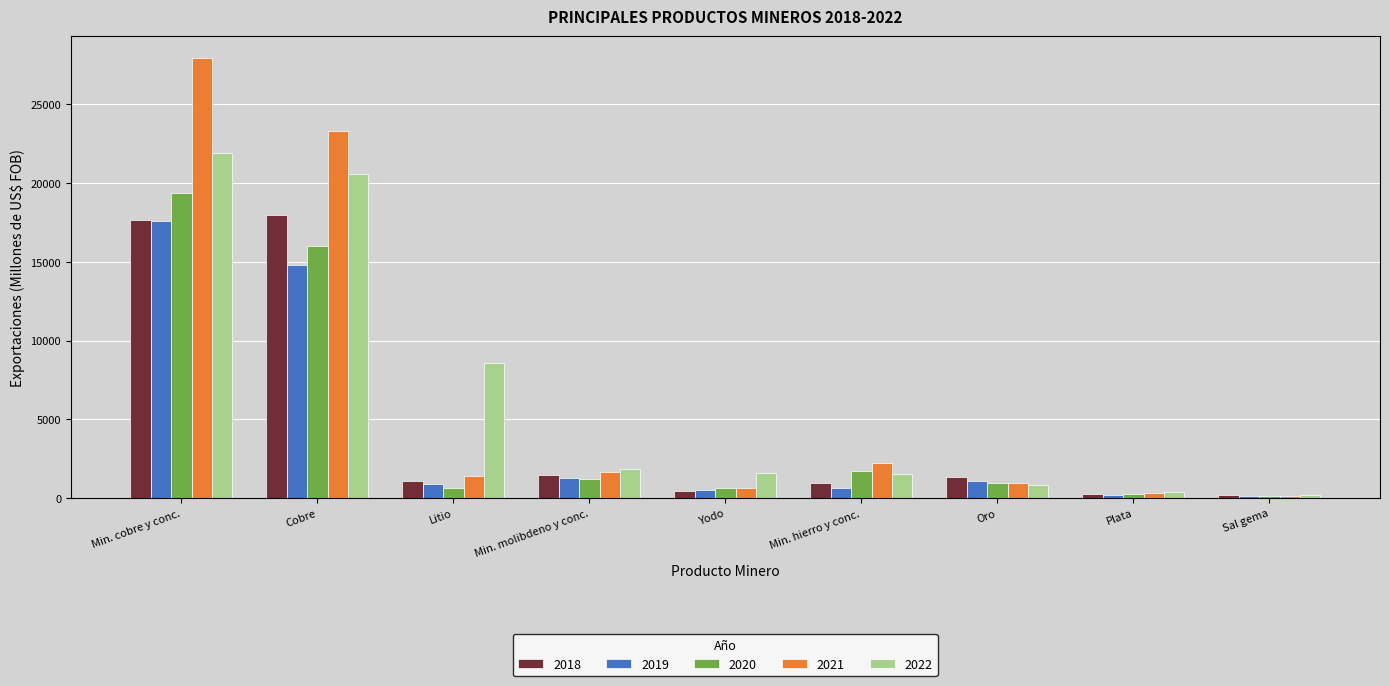

What is the average value of the 2021 series?

6515.3